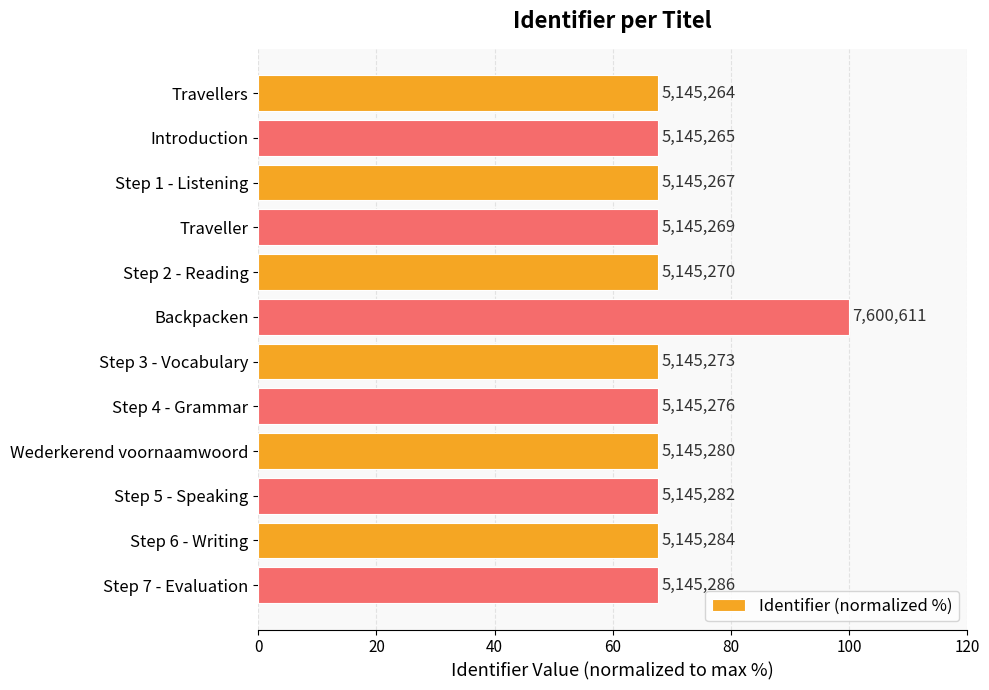

How many bars are there in total?

12